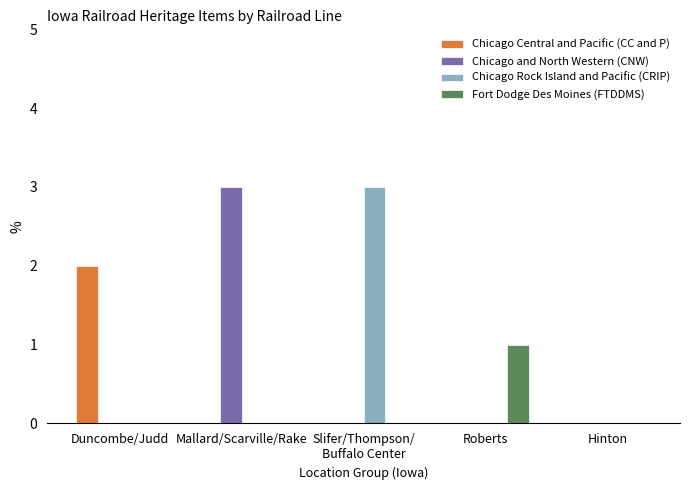

Count the number of categories in the chart.

5